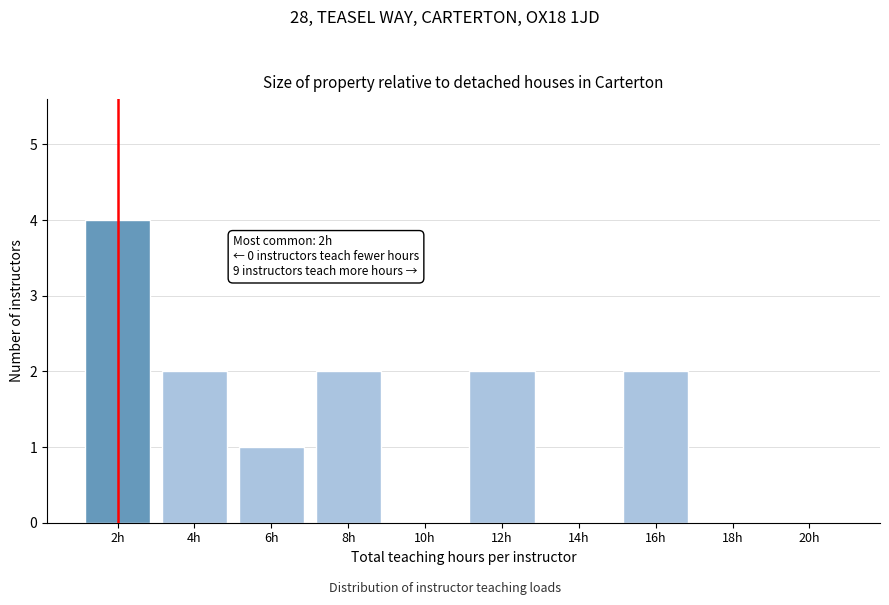

Reading left to right, what are all the values shown in this chart?

2h=4	4h=2	6h=1	8h=2	10h=0	12h=2	14h=0	16h=2	18h=0	20h=0